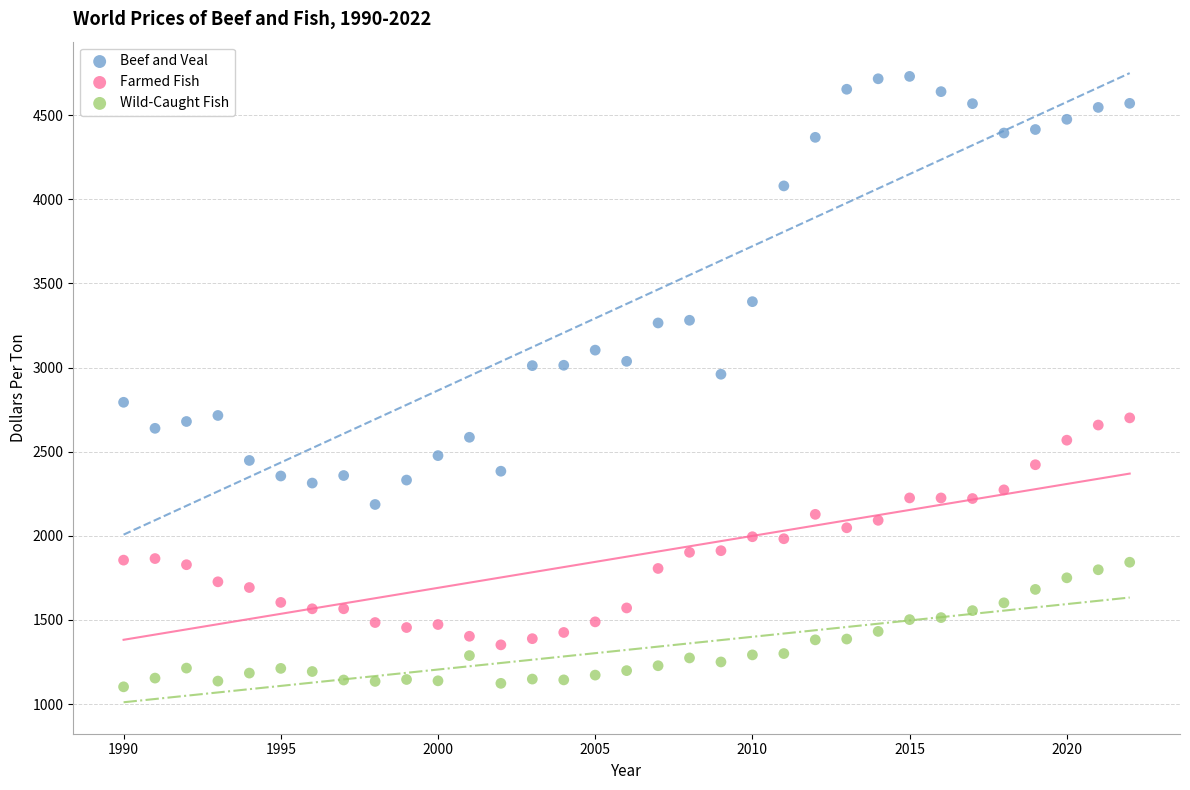

Across all series, what Y value is closest to 2916?

2960.2